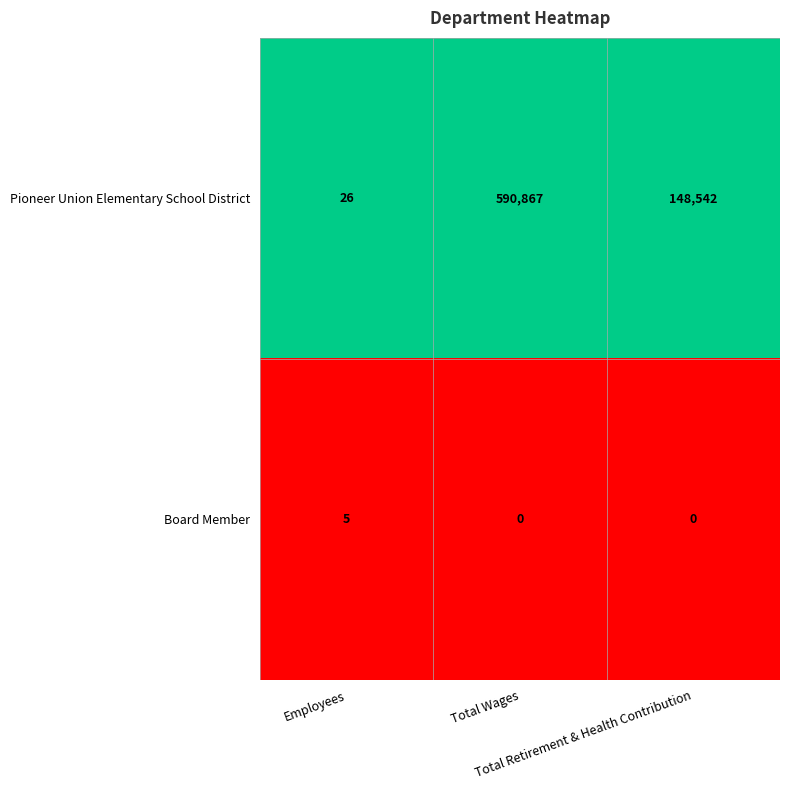

At which category does the chart reach its peak across all series?

Total Wages